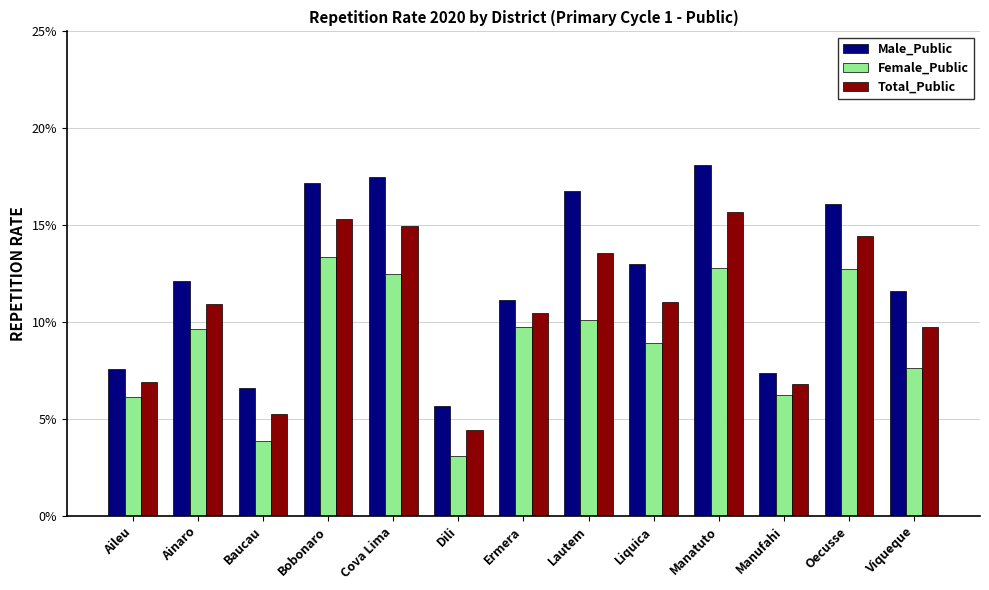

Which series changed the most between Liquica and Viqueque?

Male_Public